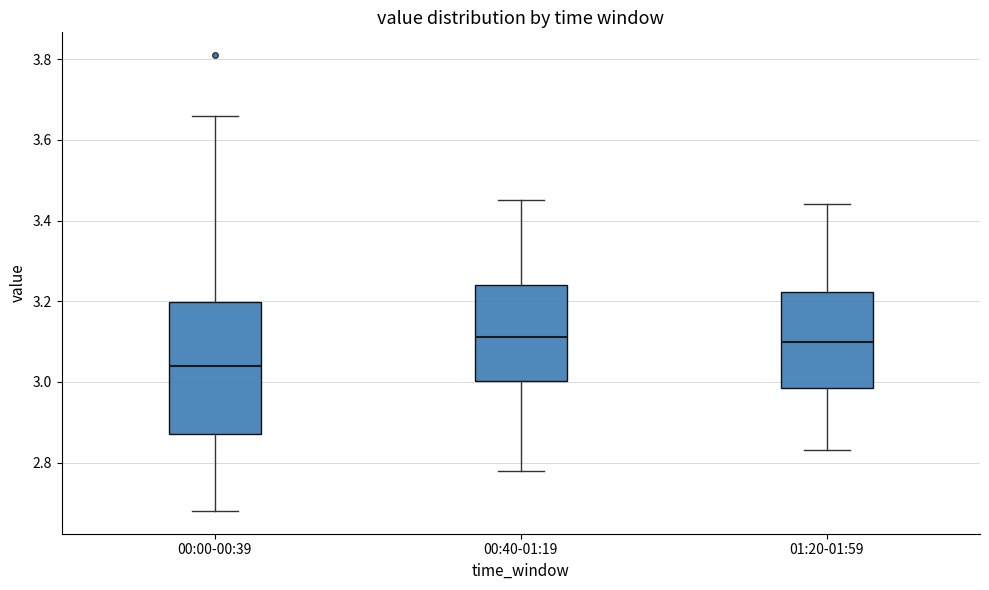

Which box's median line is the lowest?

00:00-00:39